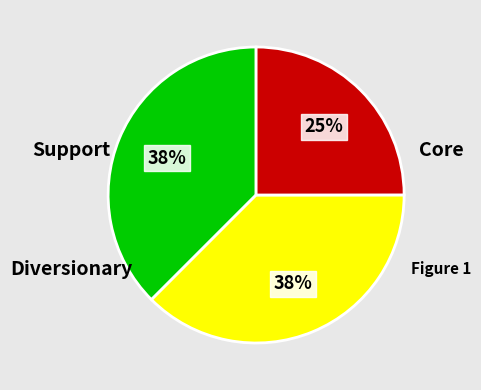

Is there any slice that represents more than half of the pie?

No